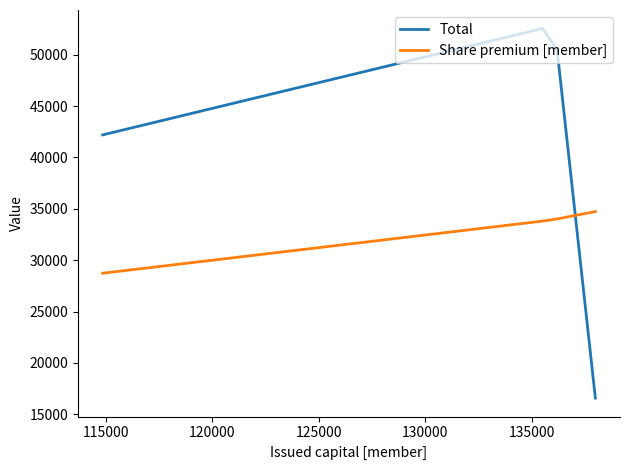

Which series ends up on top after the final intersection of Total and Share premium [member]?

Share premium [member]